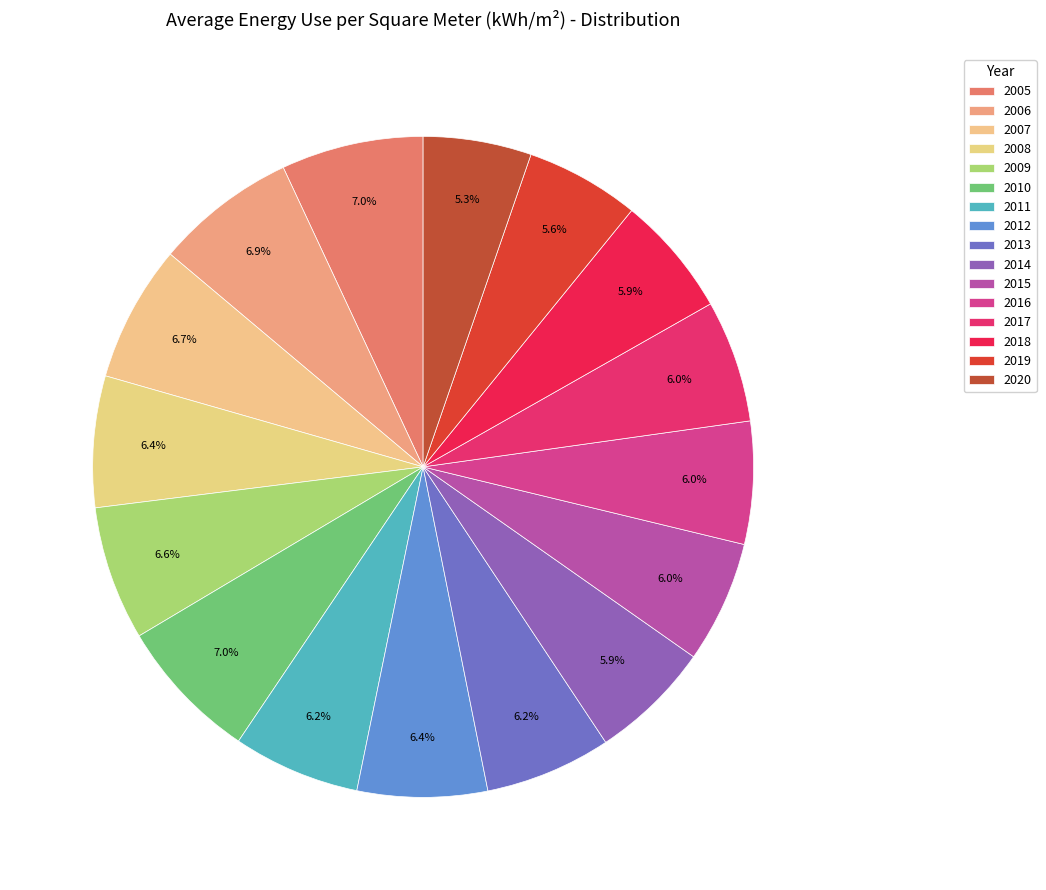

Does 2013 represent more than half of the total?

No